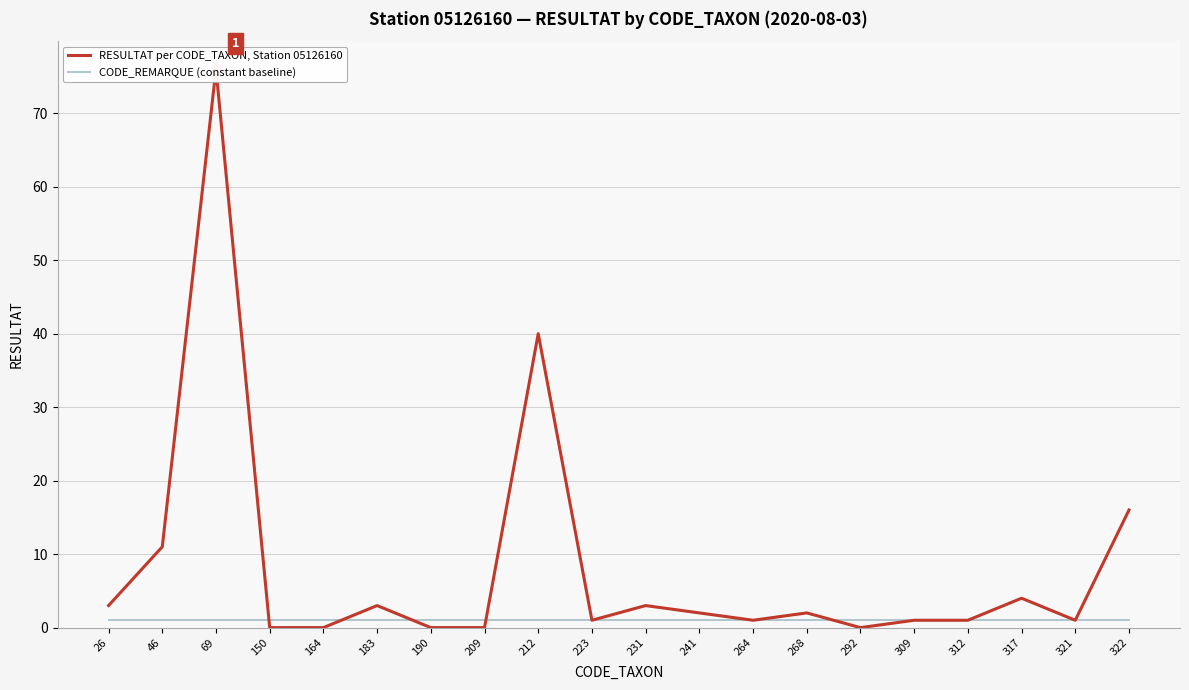

Is the value of RESULTAT per CODE_TAXON, Station 05126160 at 183 greater than the value of CODE_REMARQUE (constant baseline) at 292?

Yes